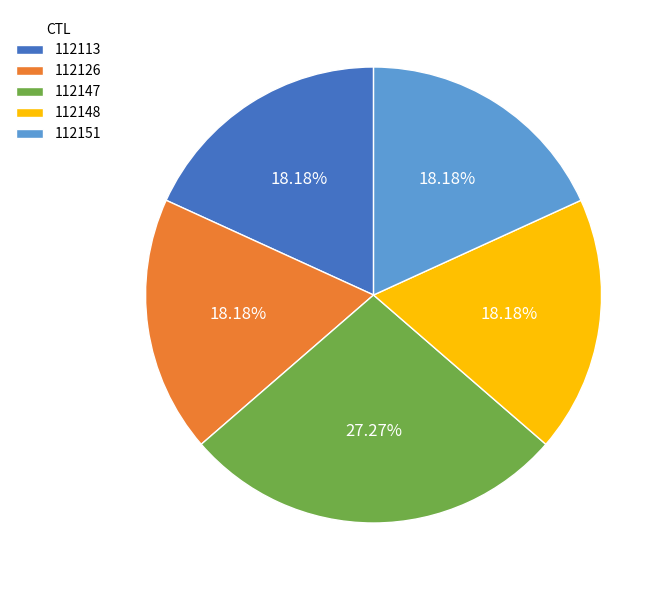

To the nearest percent, what portion does 112126 represent?

18%